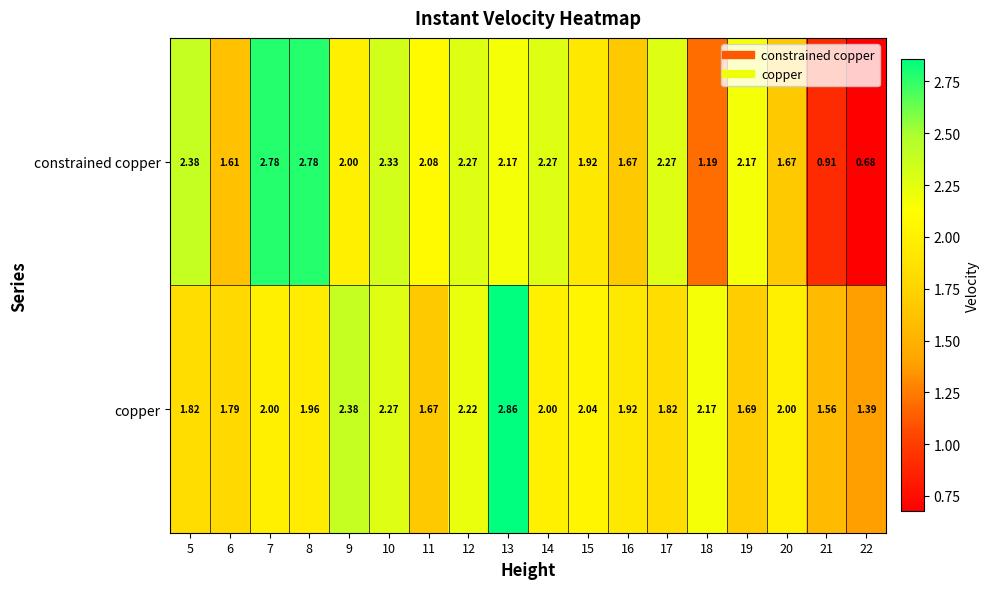

Rank the series by their average value, from lowest to highest.

constrained copper, copper